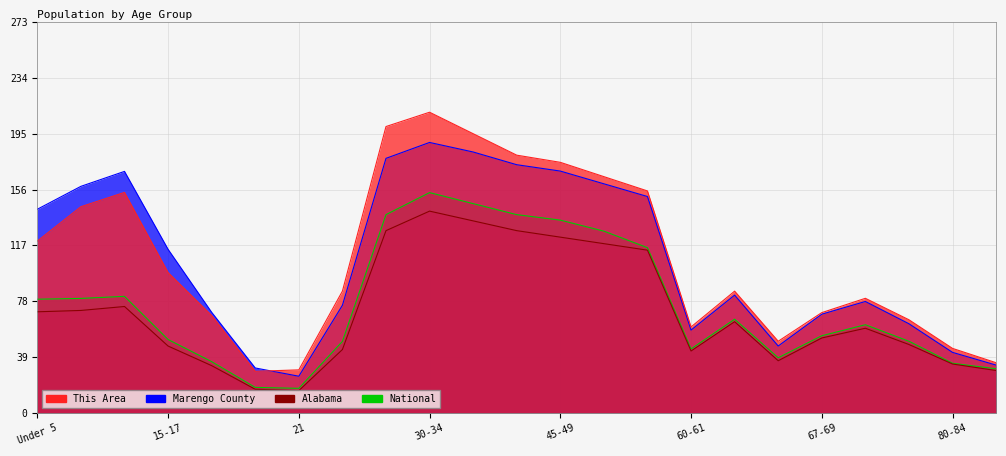

What is the value of the National point at the 2nd from the left?

79.9